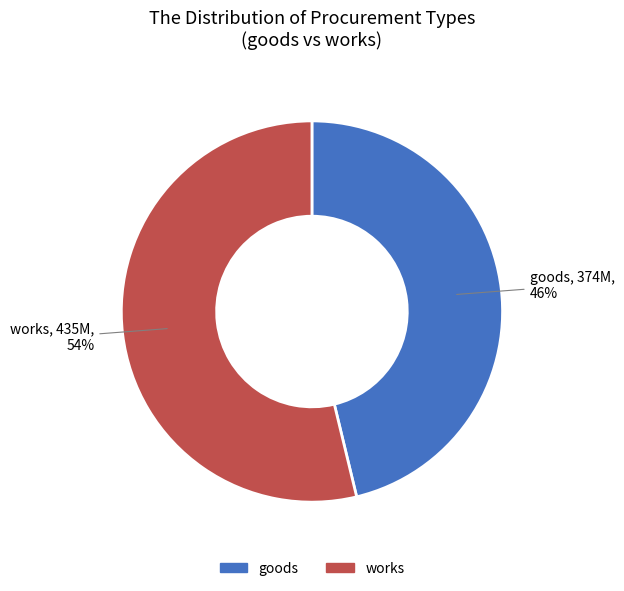

To the nearest percent, what is the difference between the largest and smallest slice percentages?

8%